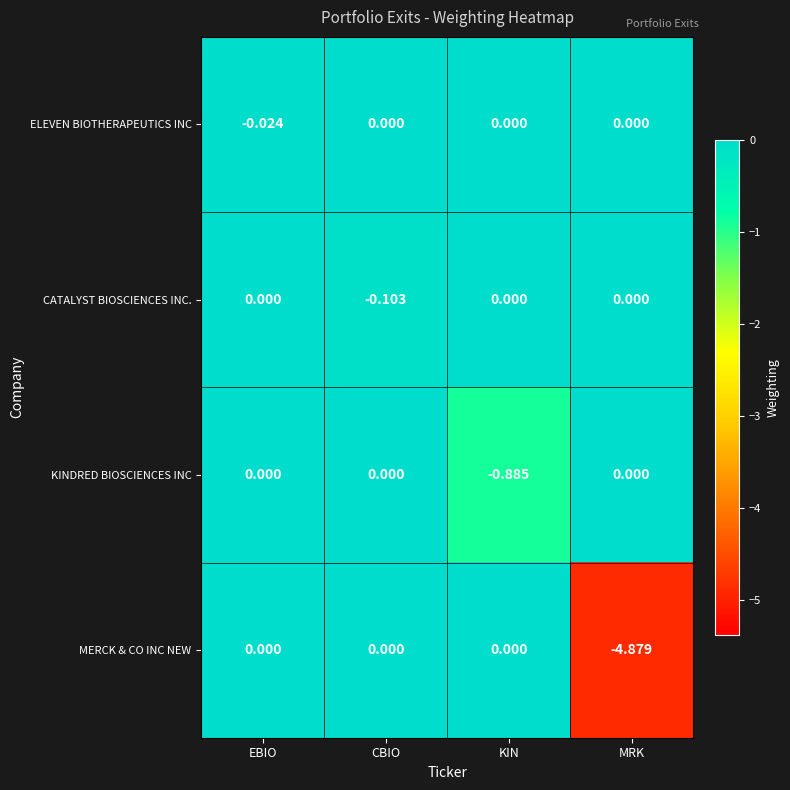

At how many categories does at least one series exceed -2?

4